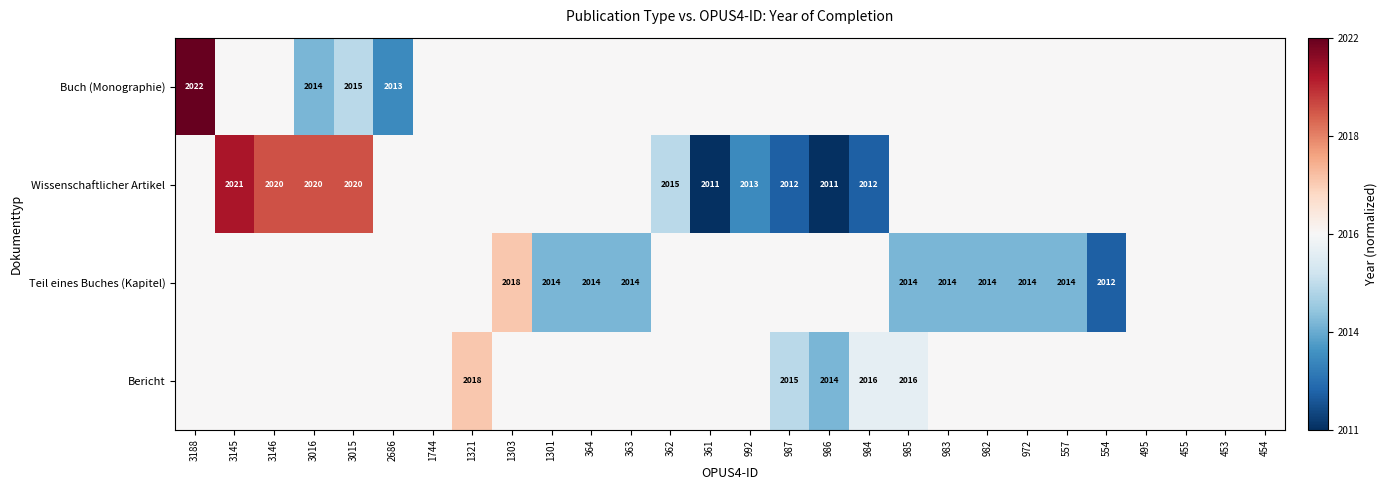

True or false: Teil eines Buches (Kapitel) has a value of 471 at 363.

False